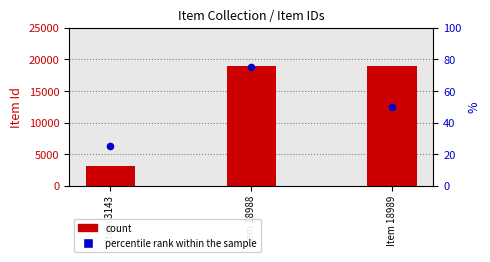

Is the value of percentile rank within the sample at Item 18989 greater than the value of count at Item 18989?

No